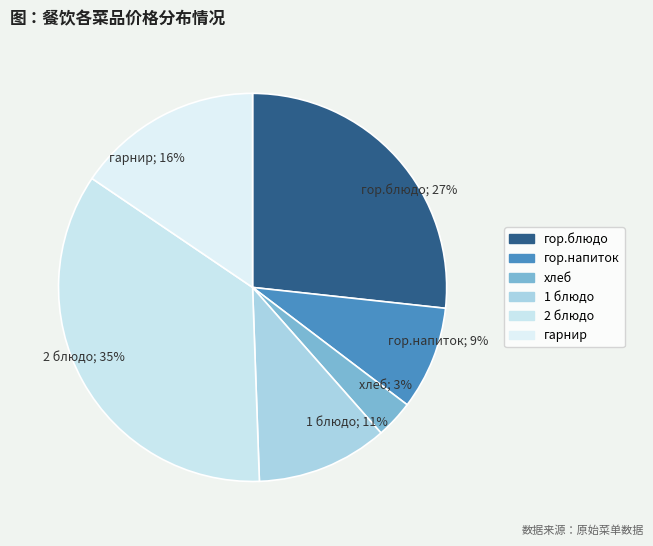

To the nearest percent, what is the average slice percentage?

17%